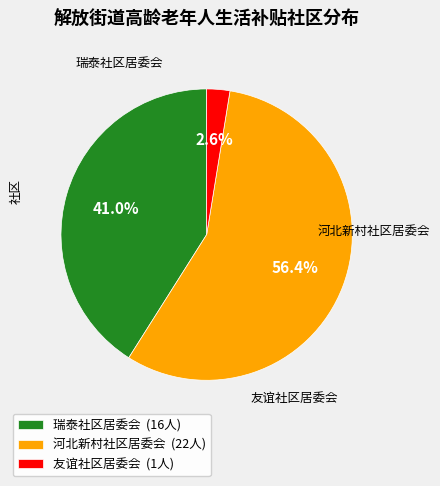

Which slice is the largest?

河北新村社区居委会